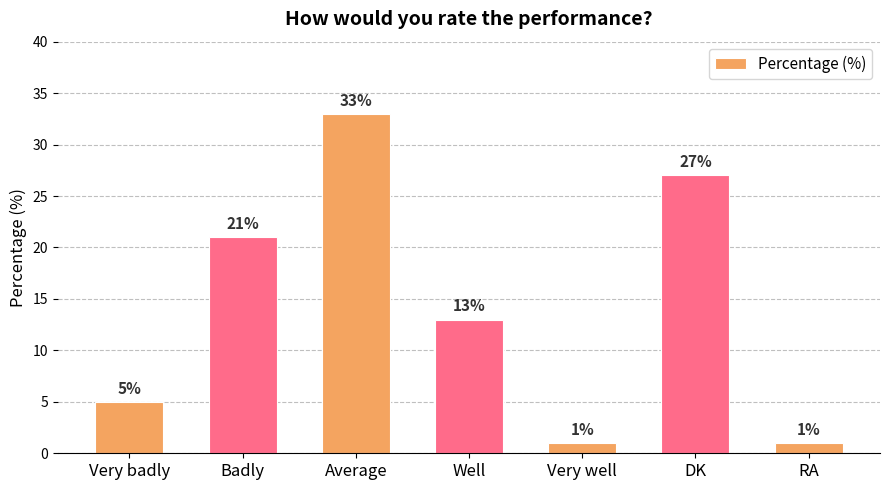

True or false: the data shows 8 at Badly.

False